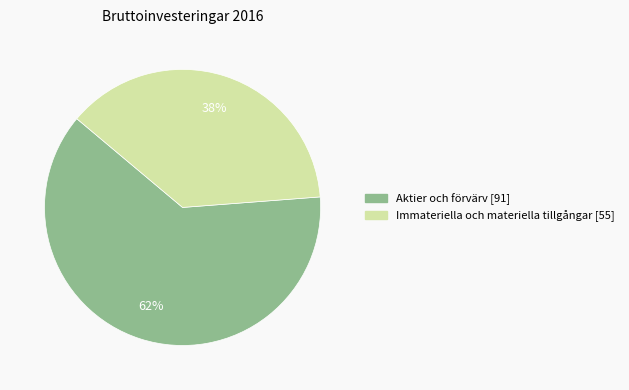

Which has a higher value, Aktier och förvärv or Immateriella och materiella tillgångar?

Aktier och förvärv